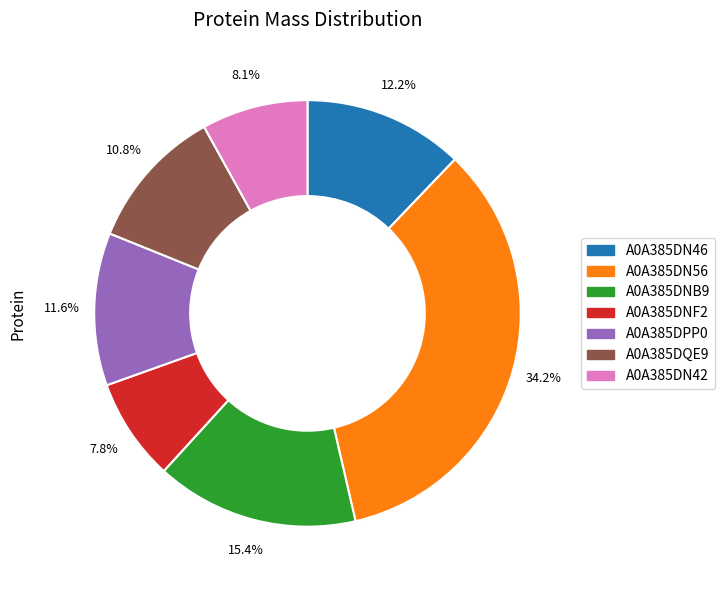

Between A0A385DPP0 and A0A385DQE9, which is larger?

A0A385DPP0